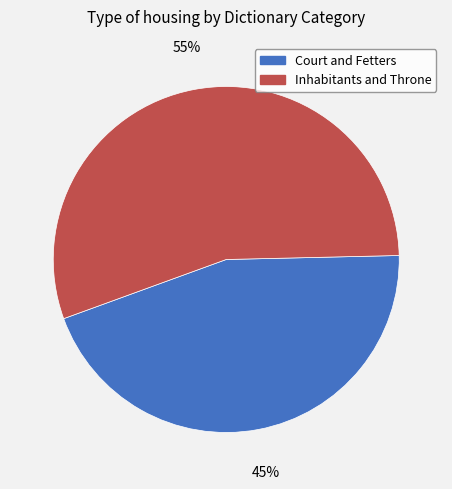

What is the ratio of the value at Court and Fetters to the value at Inhabitants and Throne?

0.8